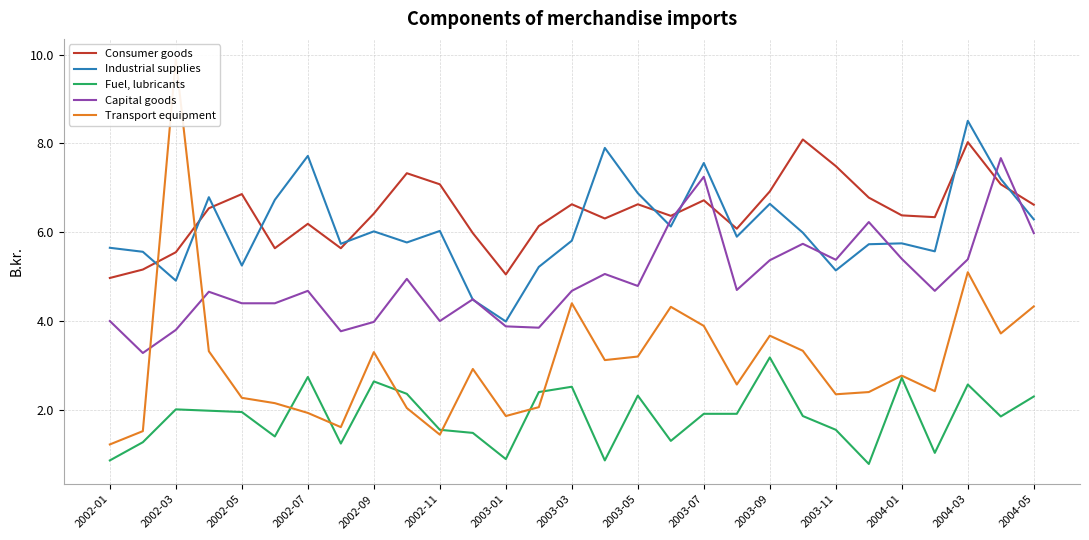

What is the highest value of the Fuel, lubricants series?

3.2